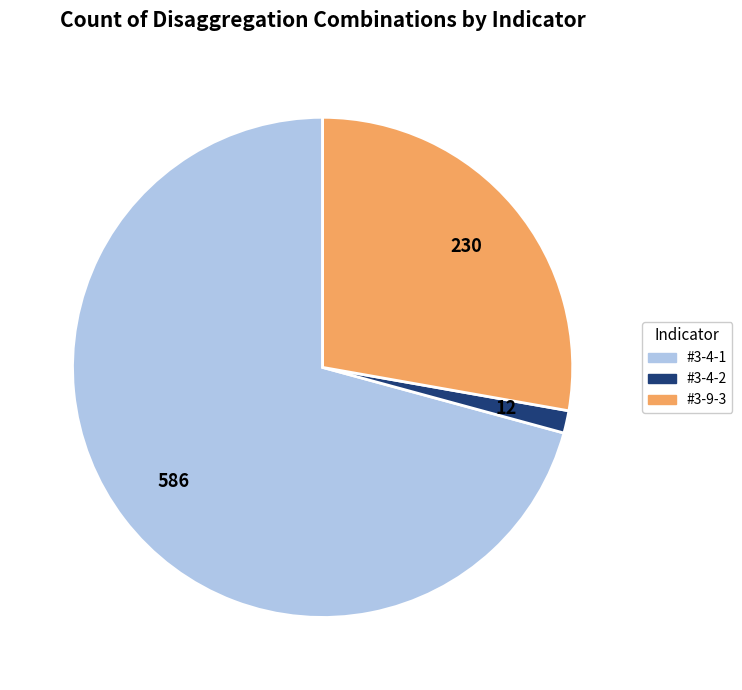

Which slice is the smallest?

#3-4-2